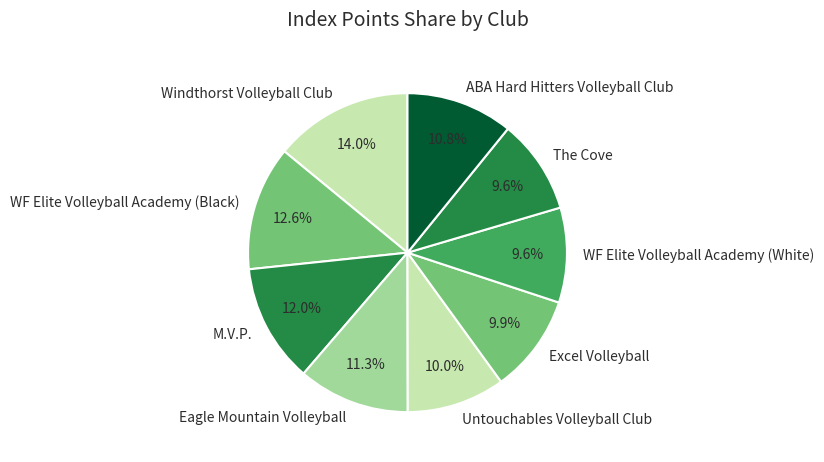

To the nearest percent, what percentage of the pie is Excel Volleyball?

10%